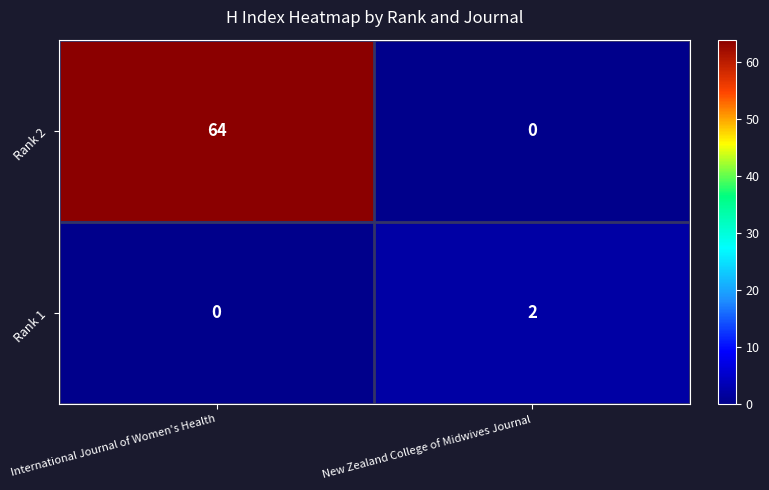

Reading left to right, transcribe all the data shown in this chart.

Rank 2: 64	0
Rank 1: 0	2